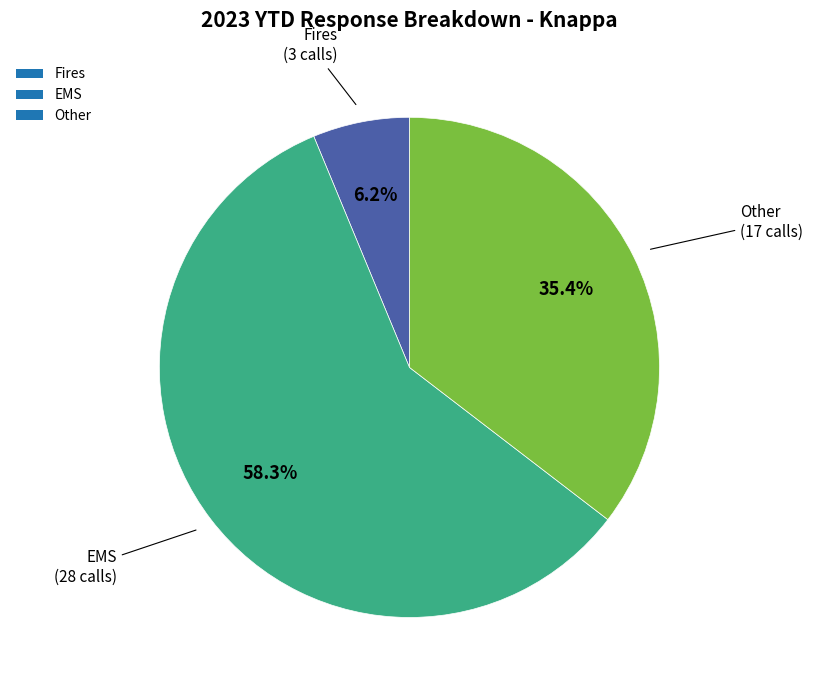

What percentage is NOT represented by Other?

64.6%